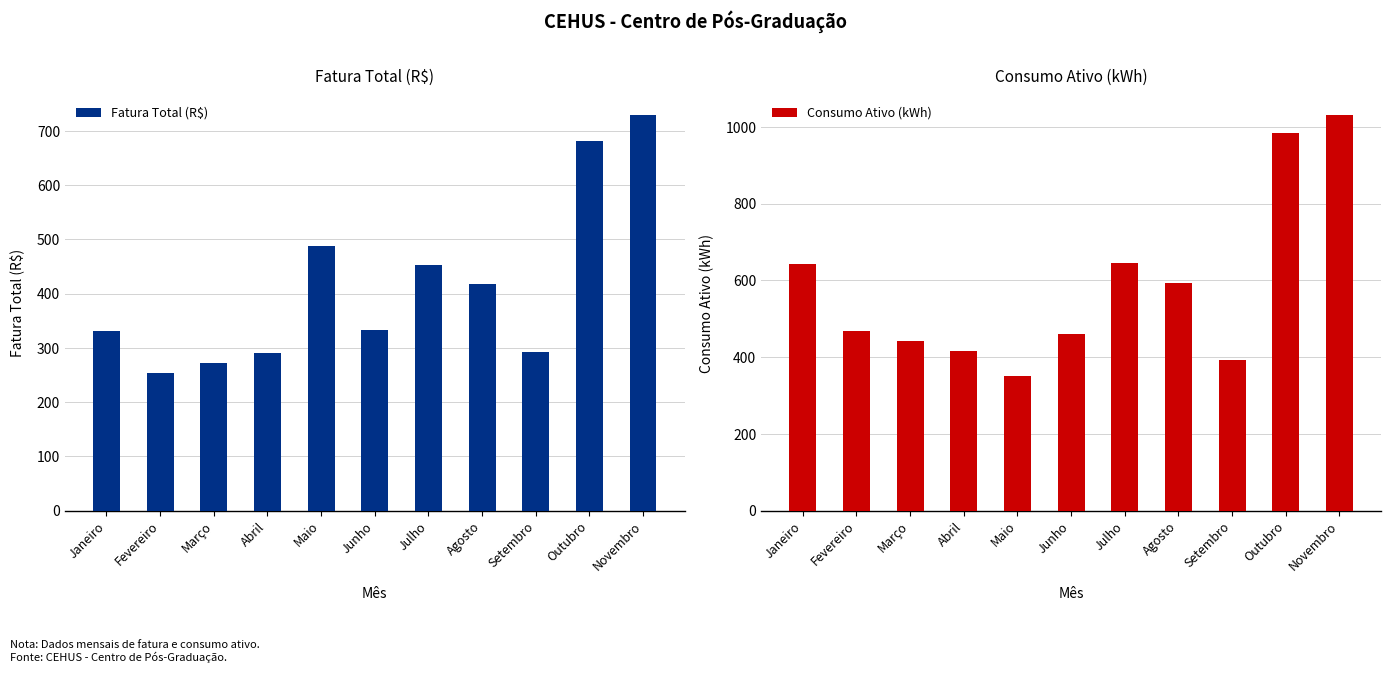

Where does the Consumo Ativo (kWh) series first go above 468?

Janeiro